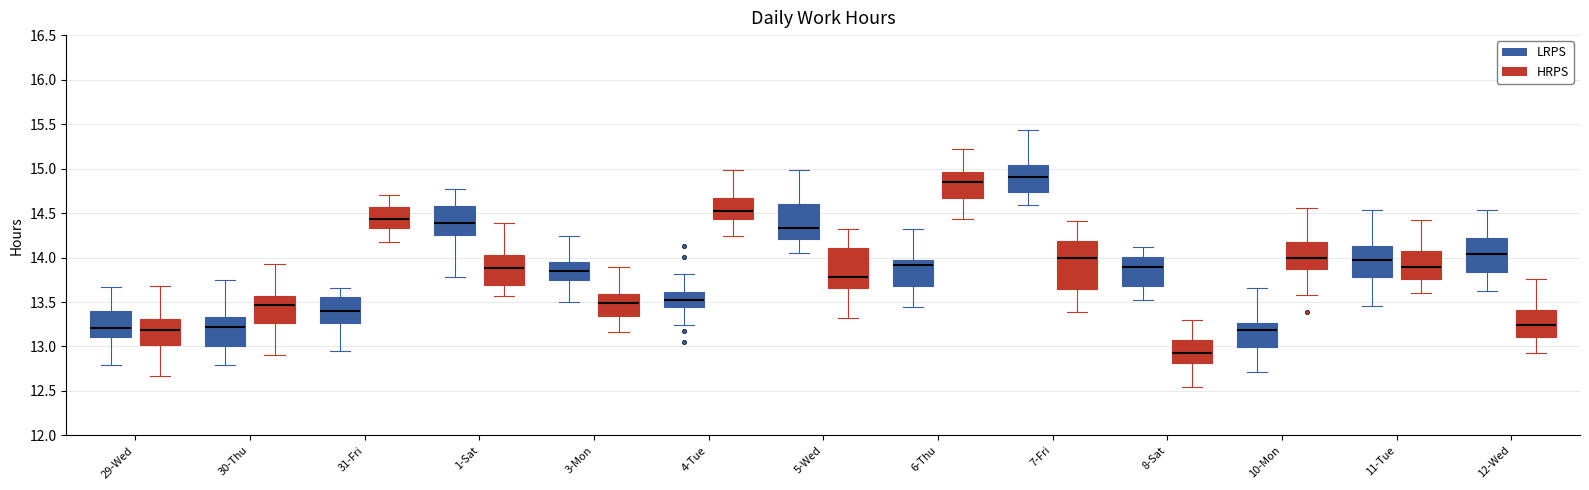

Which box is the tallest, from its lower edge to its upper edge?

7-Fri (HRPS)